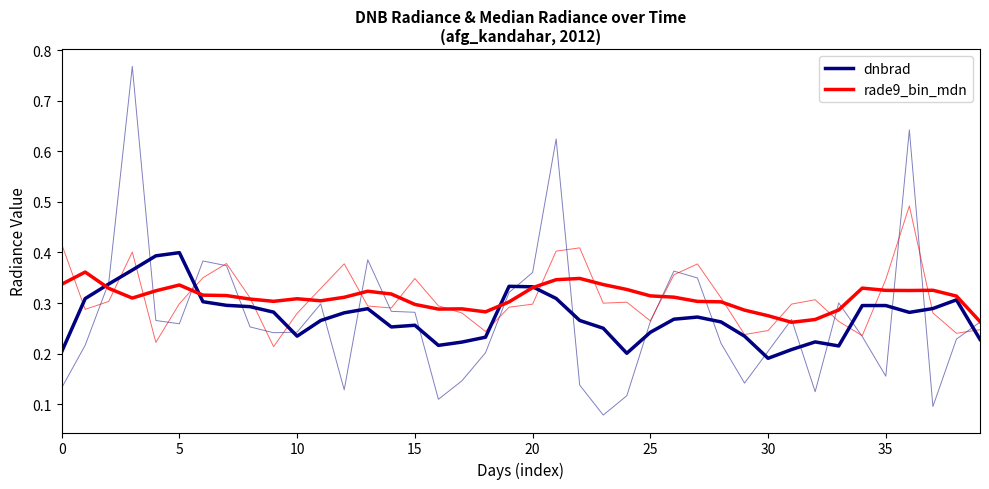

What is the value of the dnbrad (smooth) point at the 19th from the left?

0.2